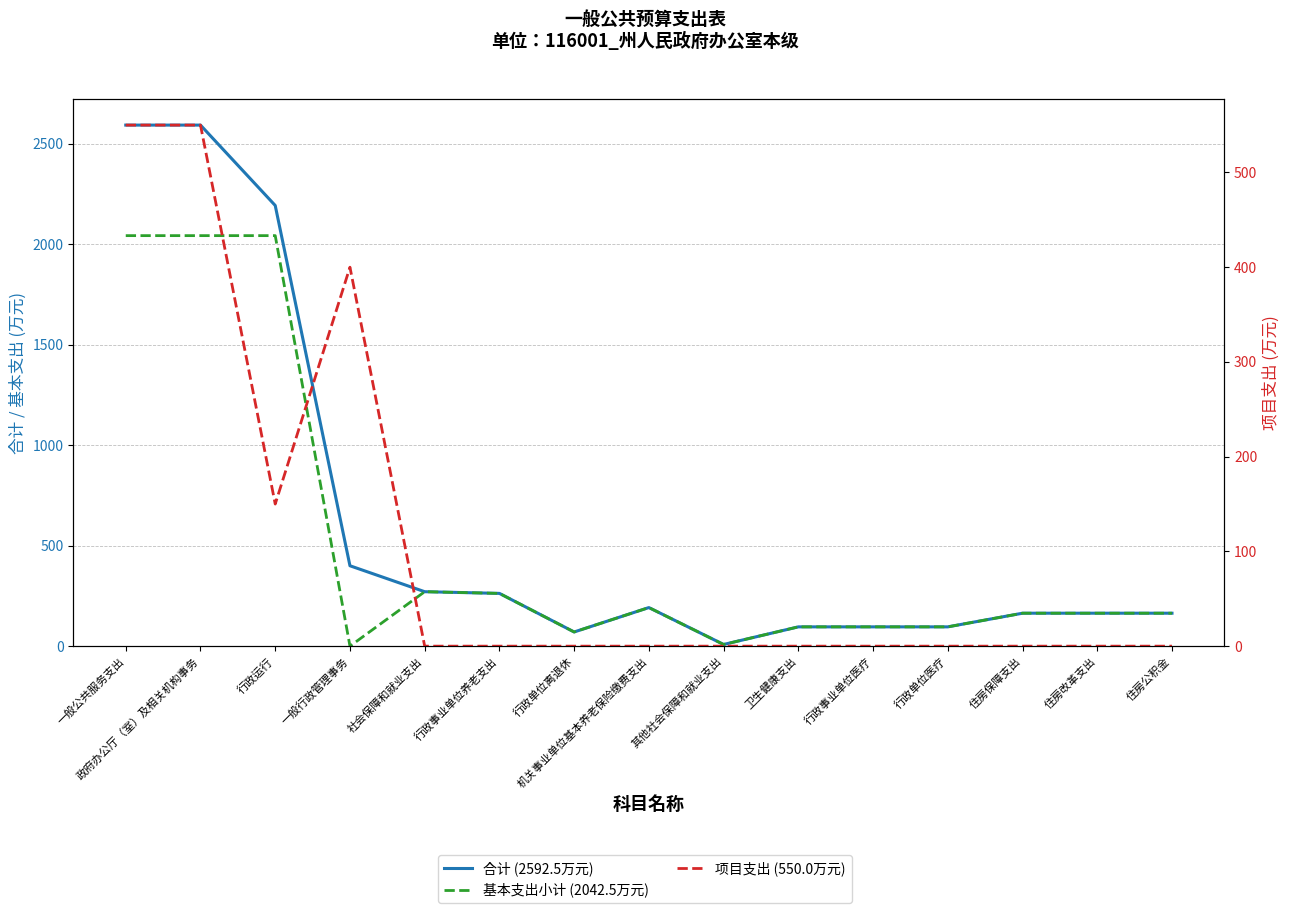

Reading left to right, list all the values displayed in this chart.

合计 (2592.5万元): 一般公共服务支出=2592.5	政府办公厅（室）及相关机构事务=2592.5	行政运行=2192.5	一般行政管理事务=400.0	社会保障和就业支出=270.9	行政事业单位养老支出=262.5	行政单位离退休=70.5	机关事业单位基本养老保险缴费支出=192.0	其他社会保障和就业支出=8.4	卫生健康支出=96.0	行政事业单位医疗=96.0	行政单位医疗=96.0	住房保障支出=163.9	住房改革支出=163.9	住房公积金=163.9
基本支出小计 (2042.5万元): 一般公共服务支出=2042.5	政府办公厅（室）及相关机构事务=2042.5	行政运行=2042.5	一般行政管理事务=0.0	社会保障和就业支出=270.9	行政事业单位养老支出=262.5	行政单位离退休=70.5	机关事业单位基本养老保险缴费支出=192.0	其他社会保障和就业支出=8.4	卫生健康支出=96.0	行政事业单位医疗=96.0	行政单位医疗=96.0	住房保障支出=163.9	住房改革支出=163.9	住房公积金=163.9
项目支出 (550.0万元): 一般公共服务支出=550.0	政府办公厅（室）及相关机构事务=550.0	行政运行=150.0	一般行政管理事务=400.0	社会保障和就业支出=0.0	行政事业单位养老支出=0.0	行政单位离退休=0.0	机关事业单位基本养老保险缴费支出=0.0	其他社会保障和就业支出=0.0	卫生健康支出=0.0	行政事业单位医疗=0.0	行政单位医疗=0.0	住房保障支出=0.0	住房改革支出=0.0	住房公积金=0.0